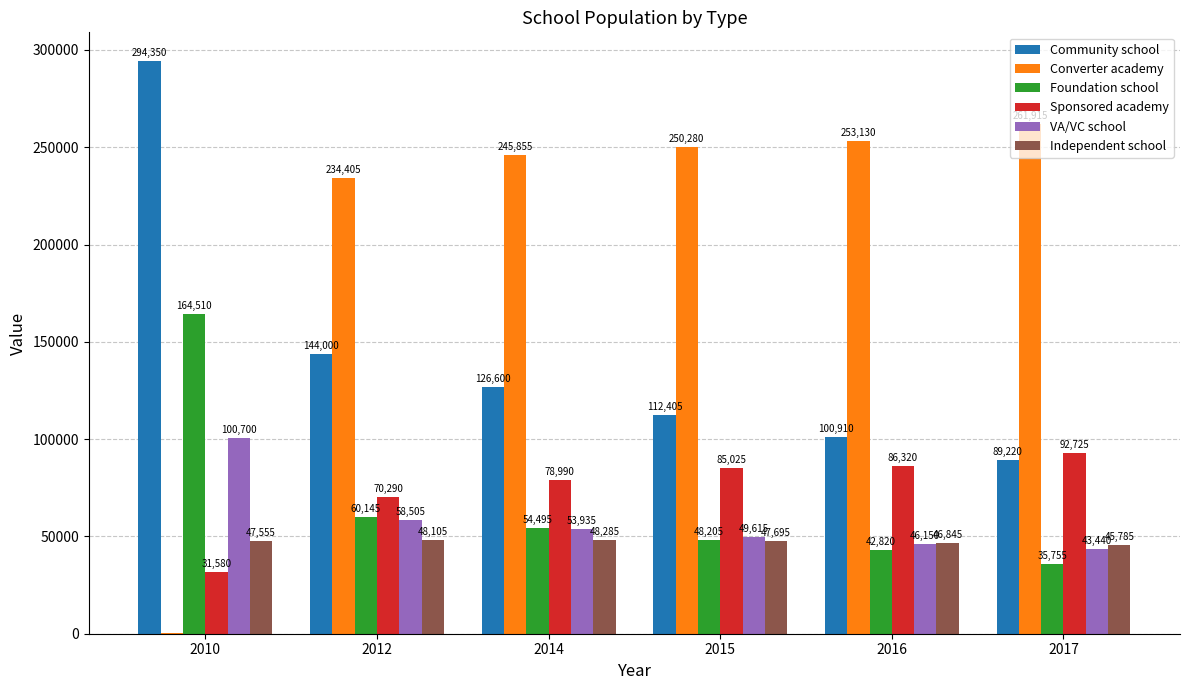

Which label corresponds to the largest value in the chart?

2010